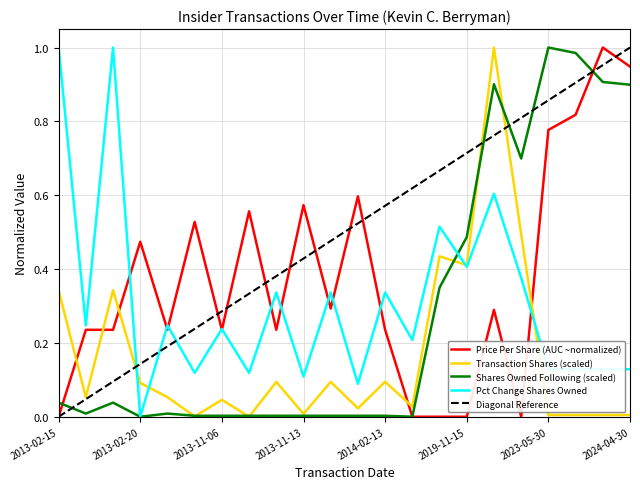

At which label does sharesOwnedFollowingTransaction reach its minimum?

2013-02-20